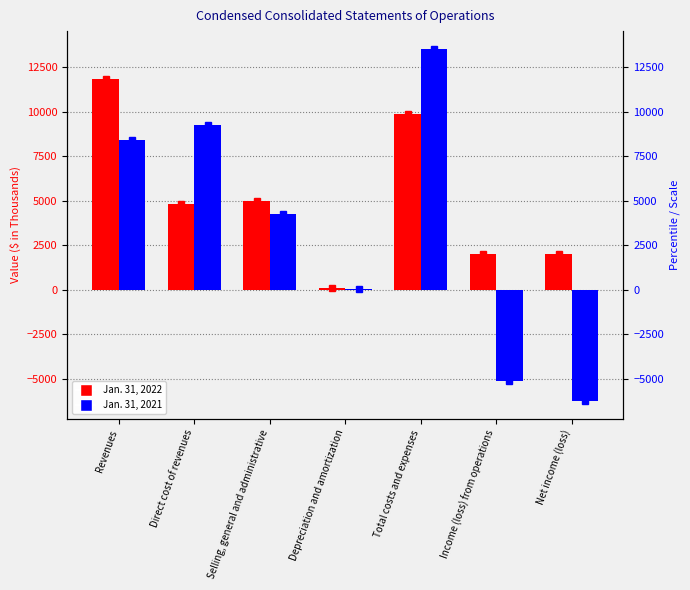

What is the value of the Jan. 31, 2021 bar at the 3rd from the left?

4242